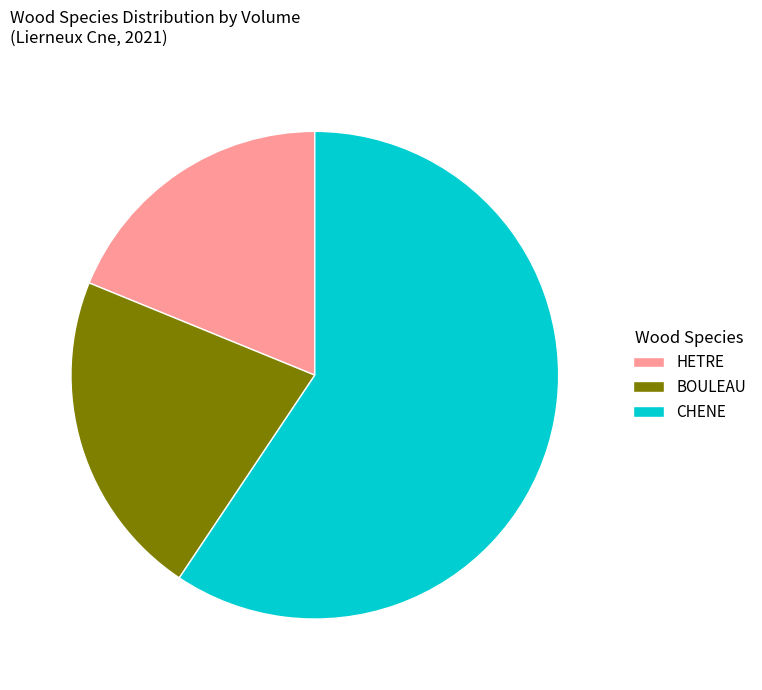

The HETRE slice represents 9% of the pie. True or false?

False